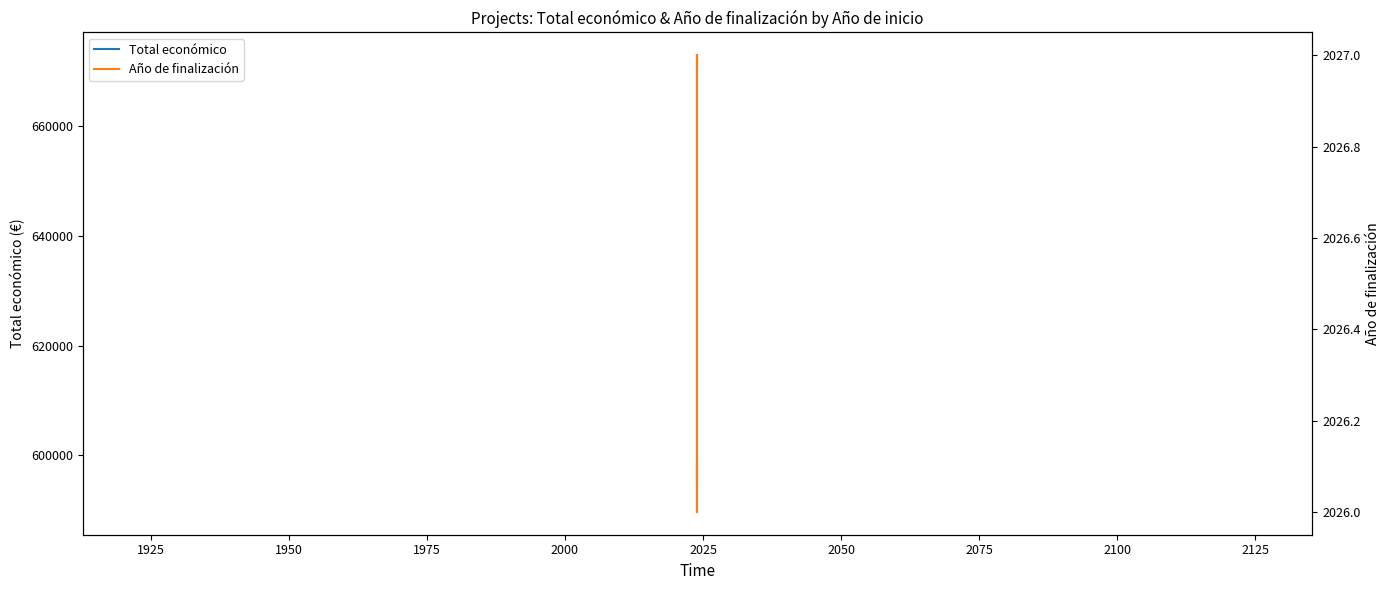

How many lines are shown in the chart?

2